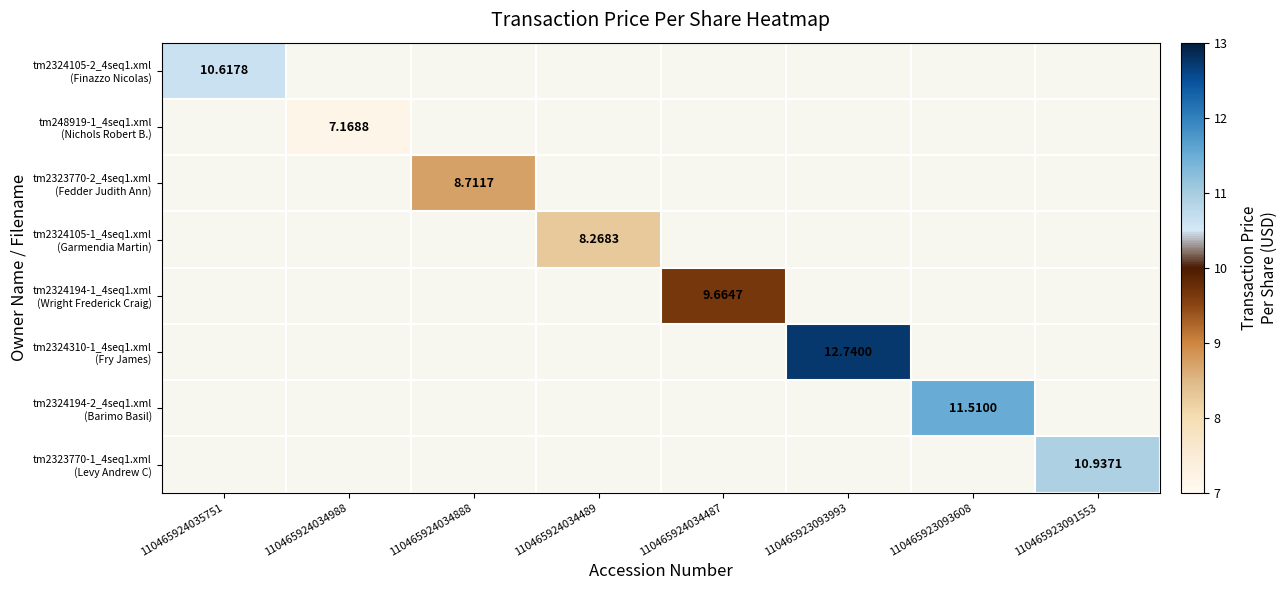

How many positive values does the tm2323770-1_4seq1.xml (Levy Andrew C) series have?

1